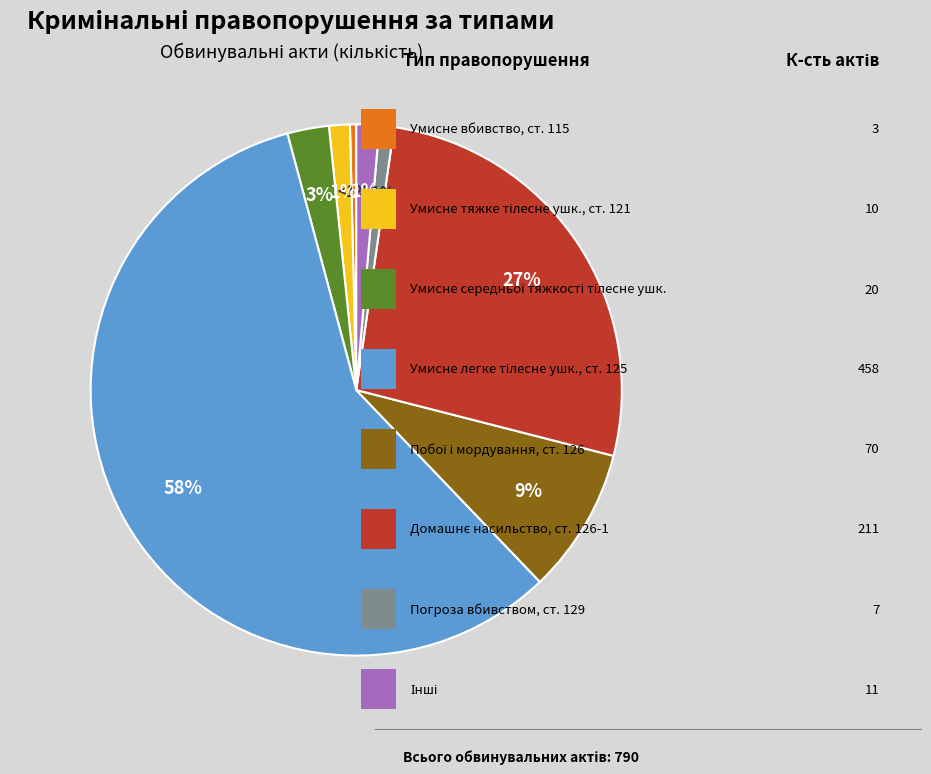

How many segments does this pie chart have?

8